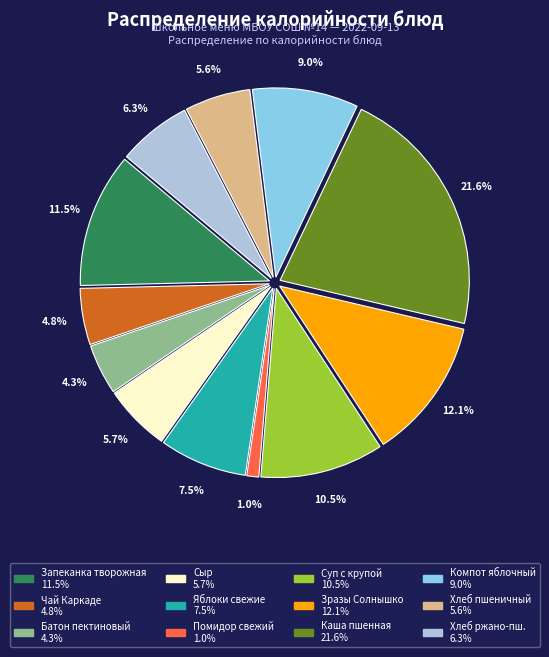

Is there a majority slice in this chart?

No